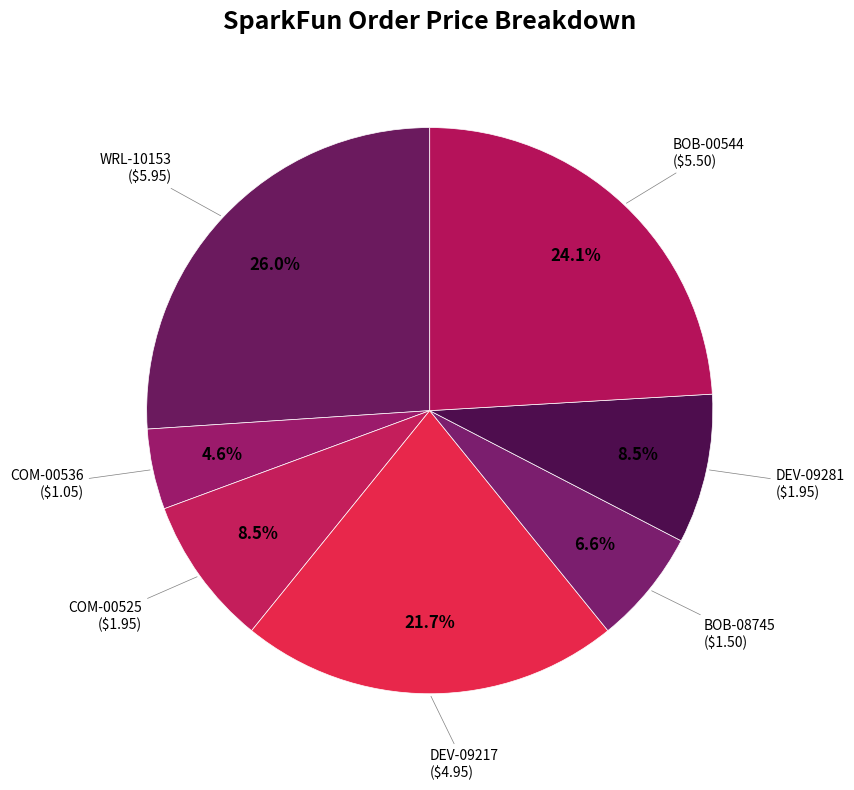

How much of the chart is everything except BOB-00544?

75.9%